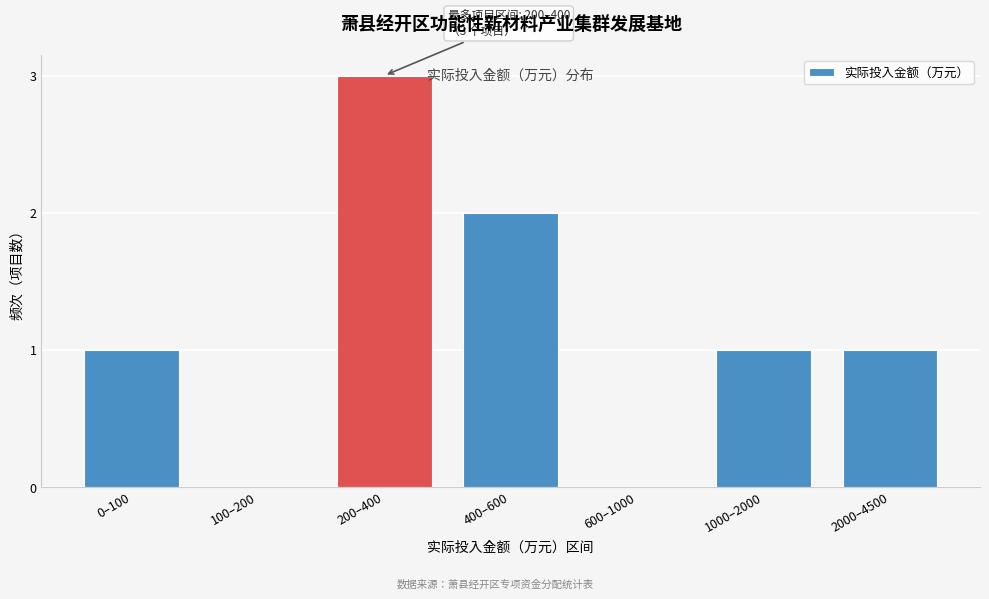

Reading left to right, list all the values displayed in this chart.

0–100=1	100–200=0	200–400=3	400–600=2	600–1000=0	1000–2000=1	2000–4500=1